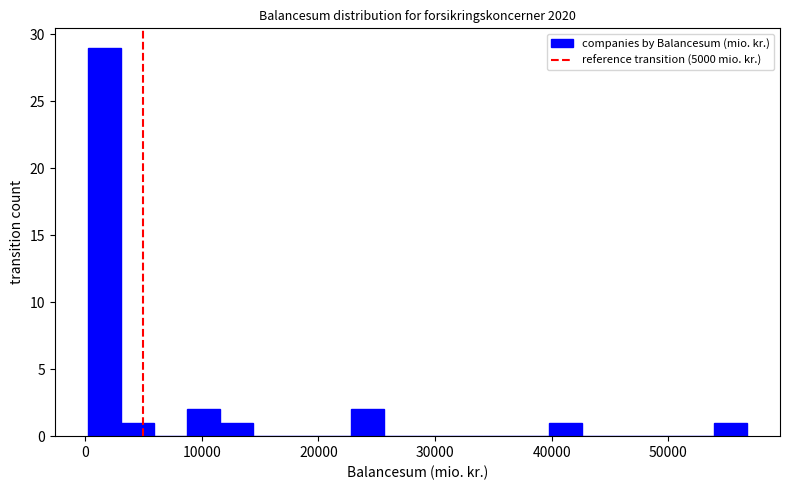

Read against the x-axis, roughly where is the centre of the tallest bar?

2000